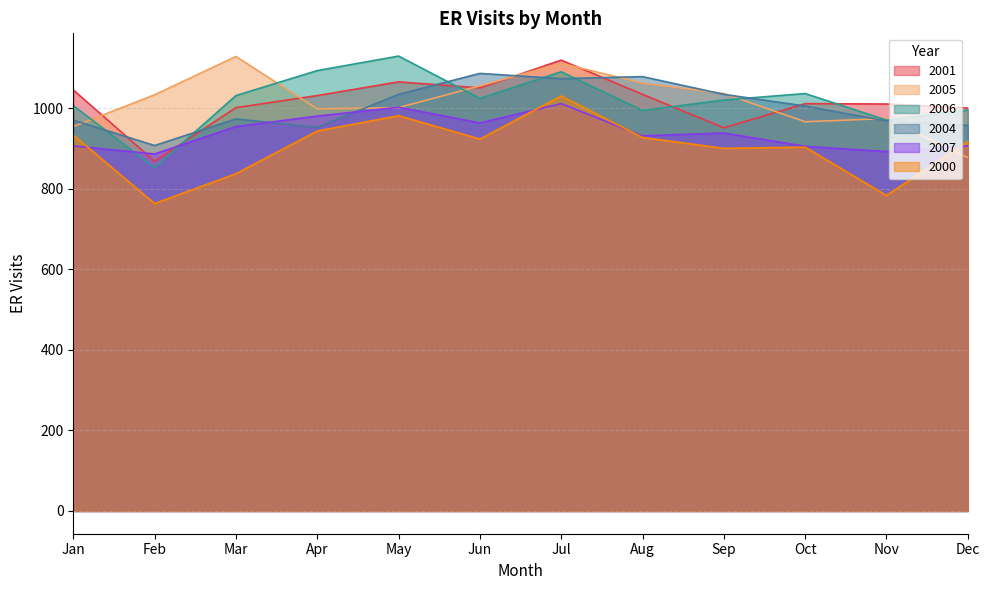

Rank the series by their maximum value, from highest to lowest.

2006, 2005, 2001, 2004, 2000, 2007